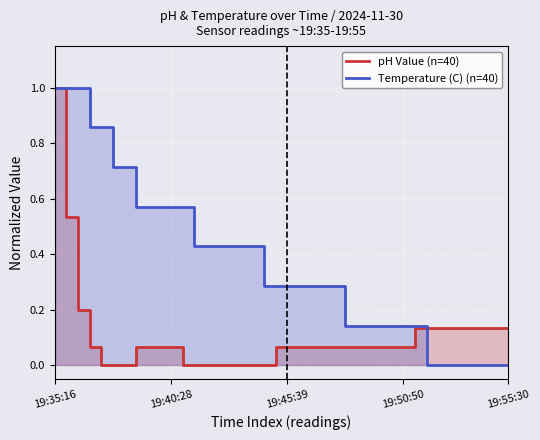

Which series has the widest spread of values?

pH Value (n=40)